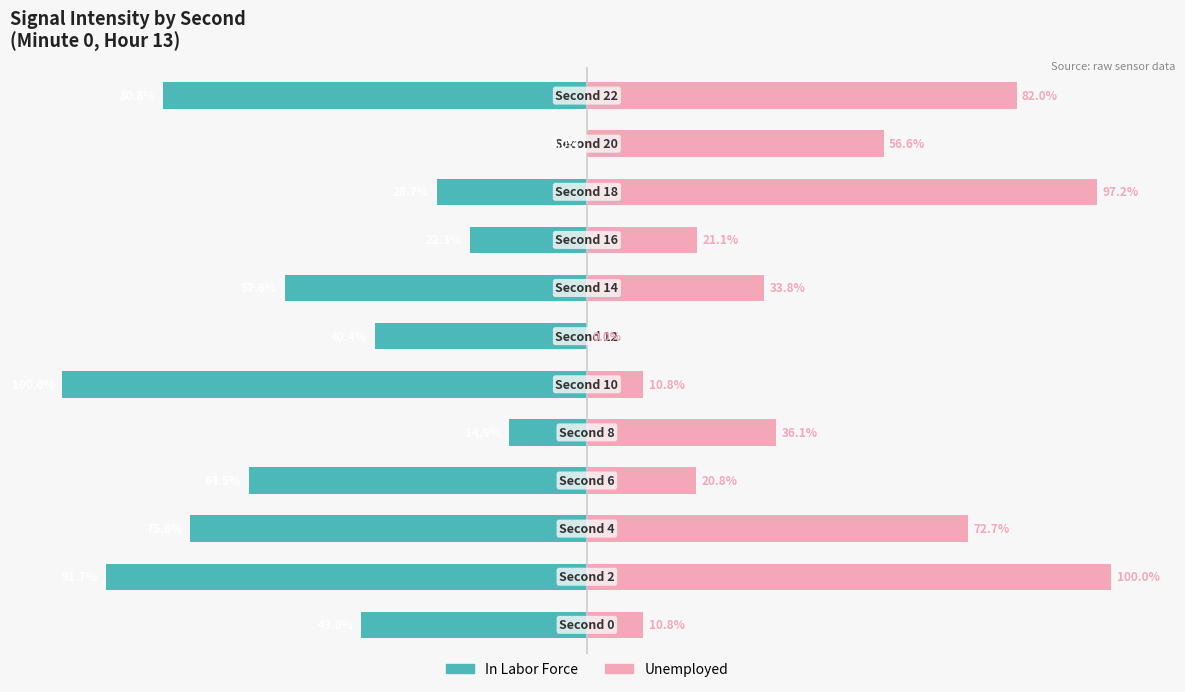

At which label does In Labor Force reach its peak?

10